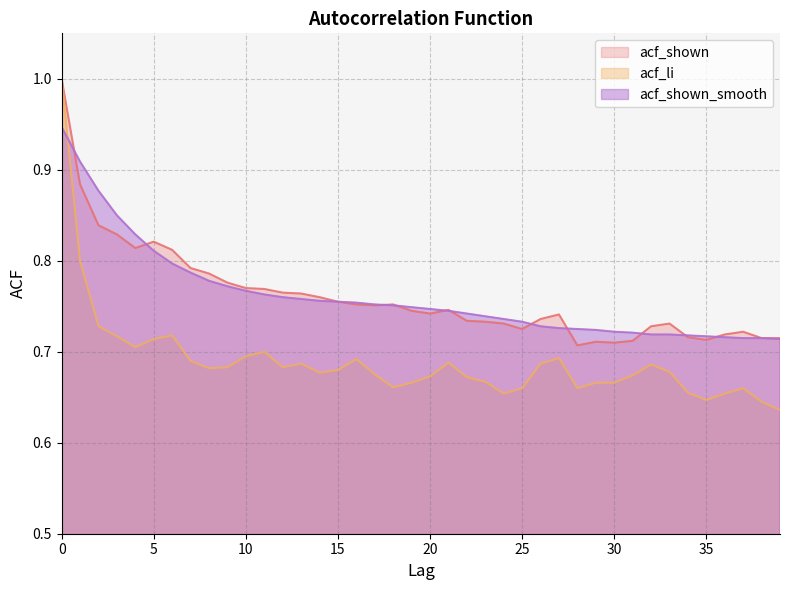

What is the value of the acf_li point at the 11th from the left?

0.7